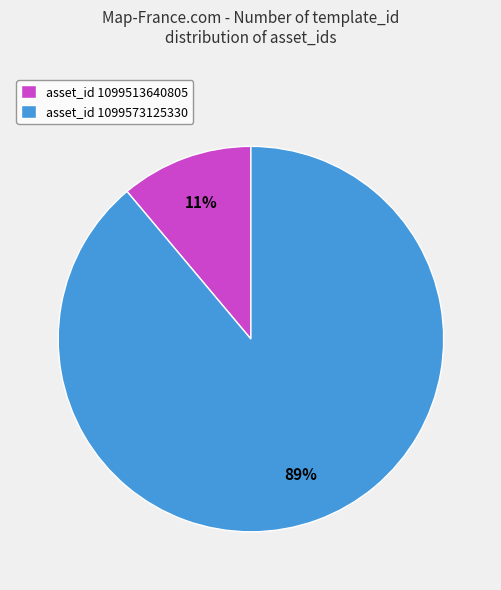

To the nearest percent, what is the difference between the largest and smallest slice percentages?

78%